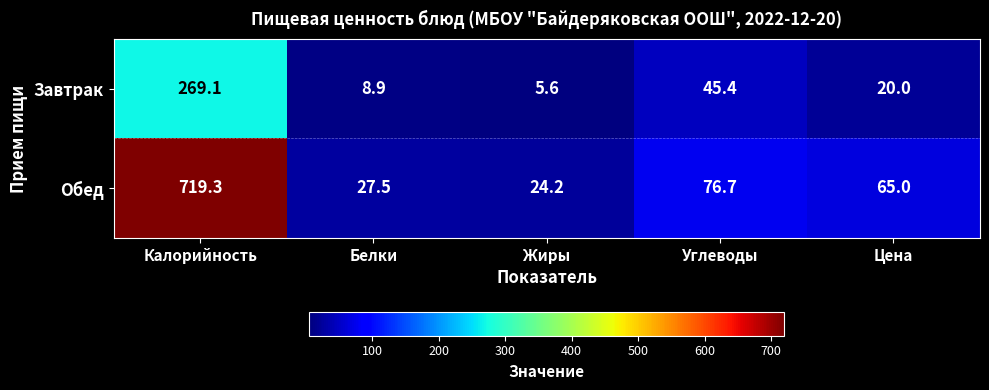

What is the minimum value shown in the chart?

5.6